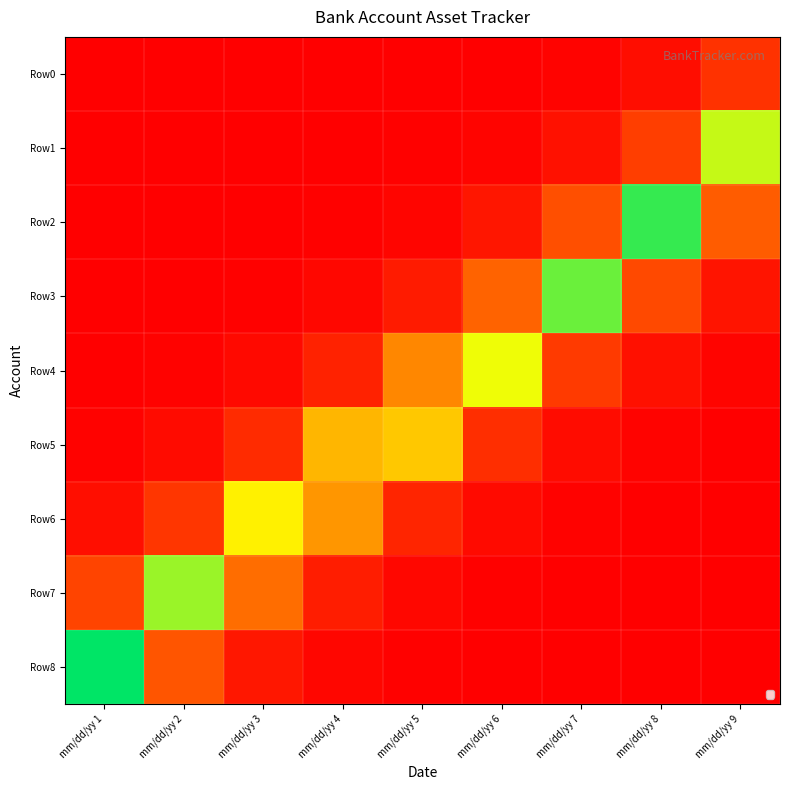

Which series has the widest spread of values?

Row8